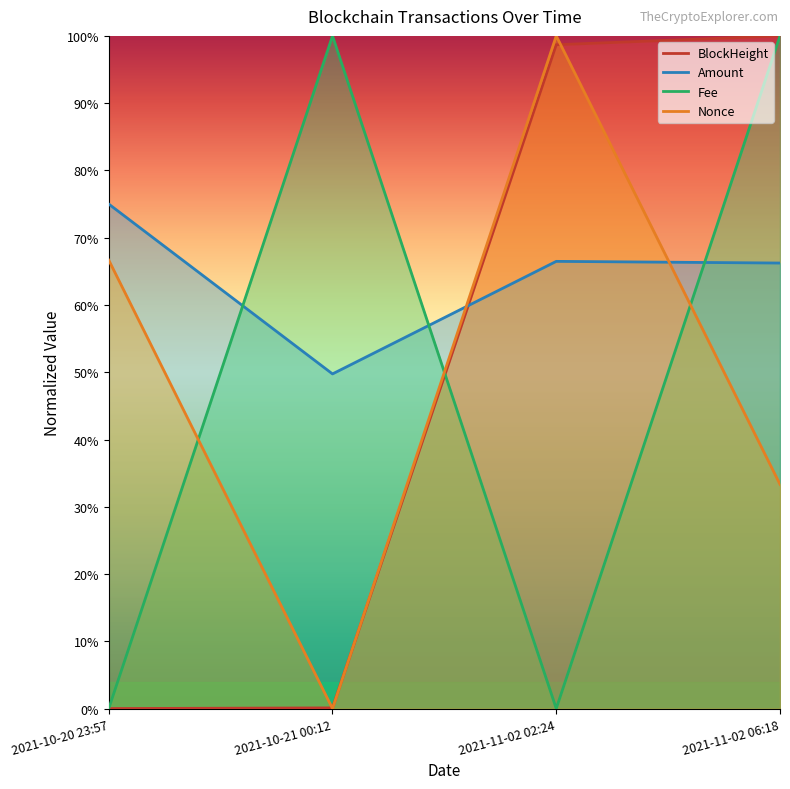

What is the difference between the maximum and minimum values in the Fee series?

1.0